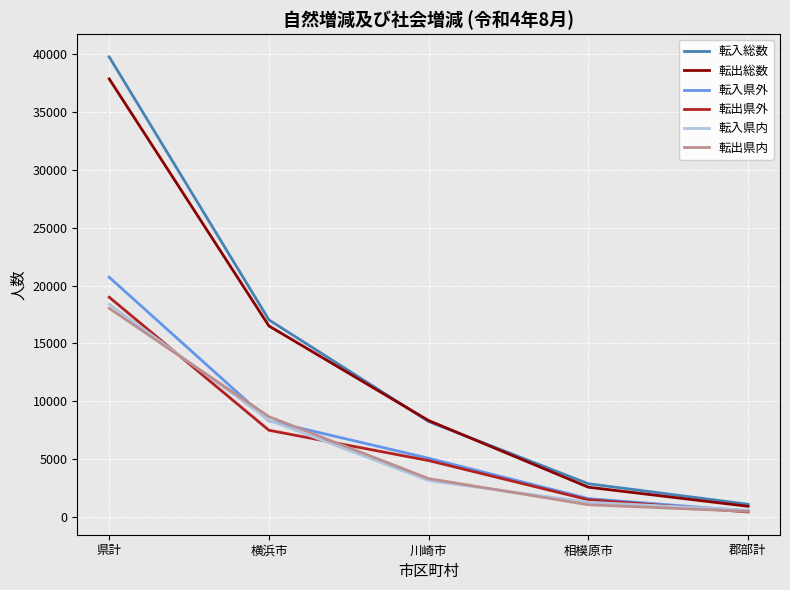

Where does the 転入県内 series first go above 3126?

県計